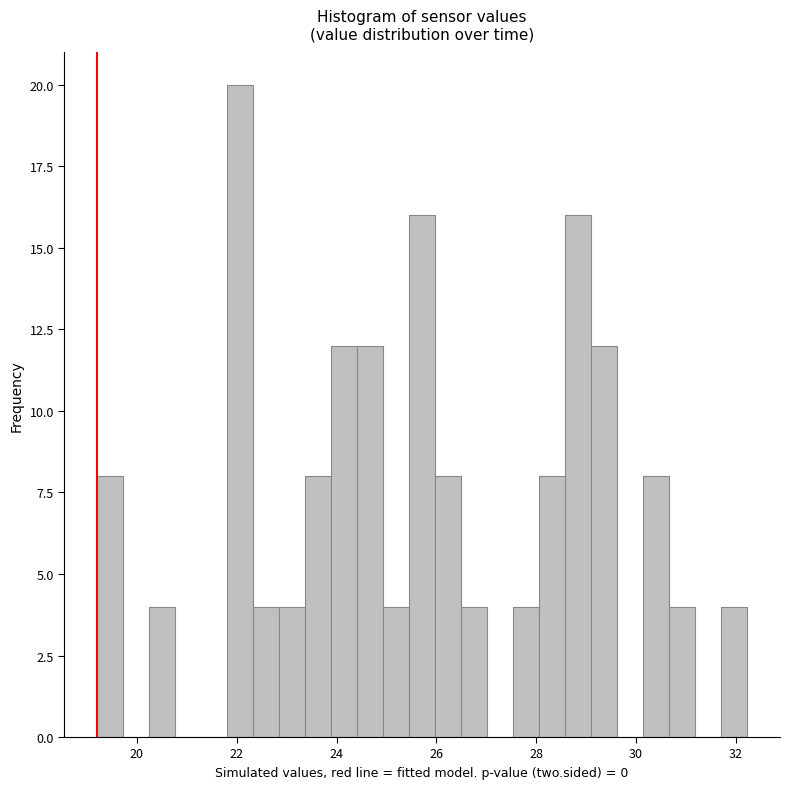

Read against the x-axis, roughly where is the centre of the tallest bar?

22.0